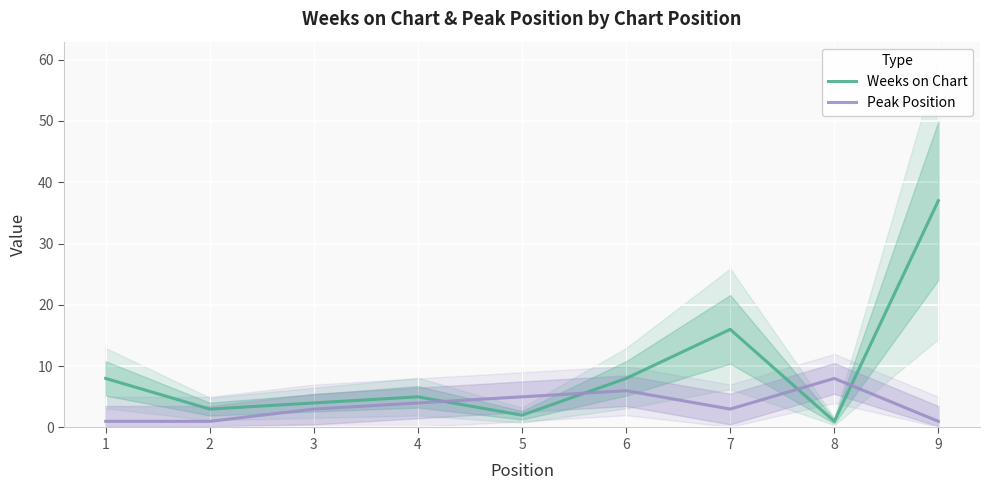

At which label does Weeks on Chart first exceed 5?

1